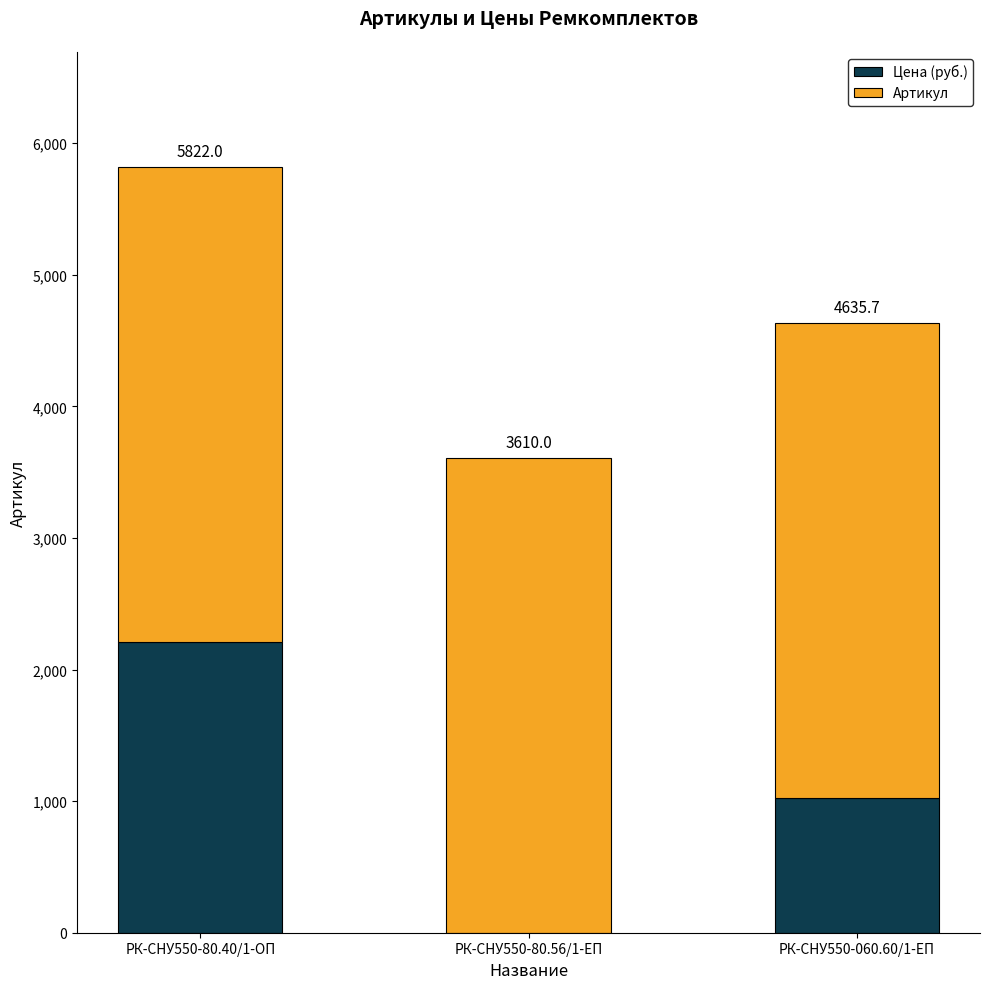

At which label does Цена (руб.) first exceed 1024?

РК-СНУ550-80.40/1-ОП